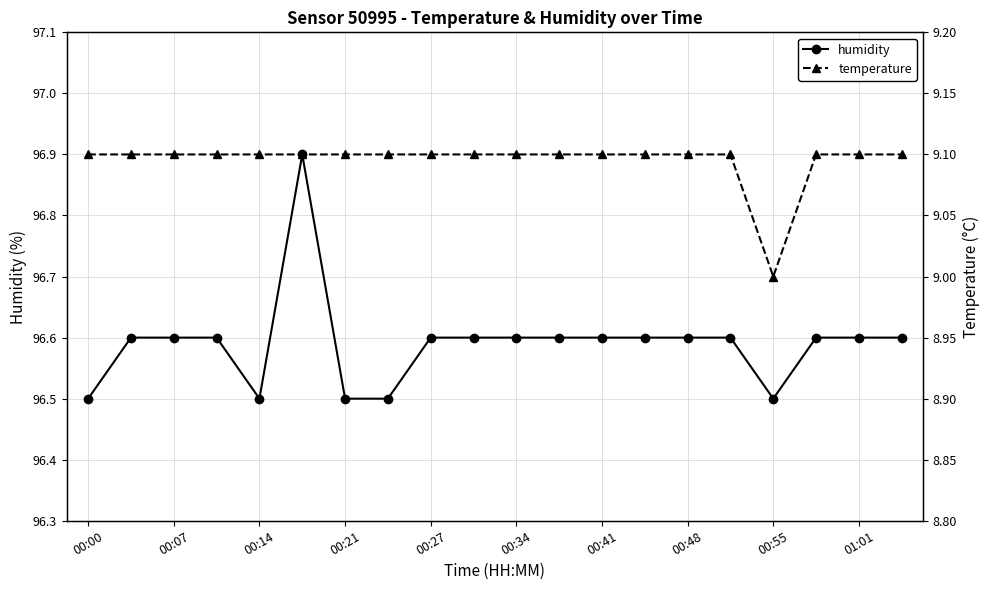

Is it true that humidity equals 28.8 at 00:21?

False